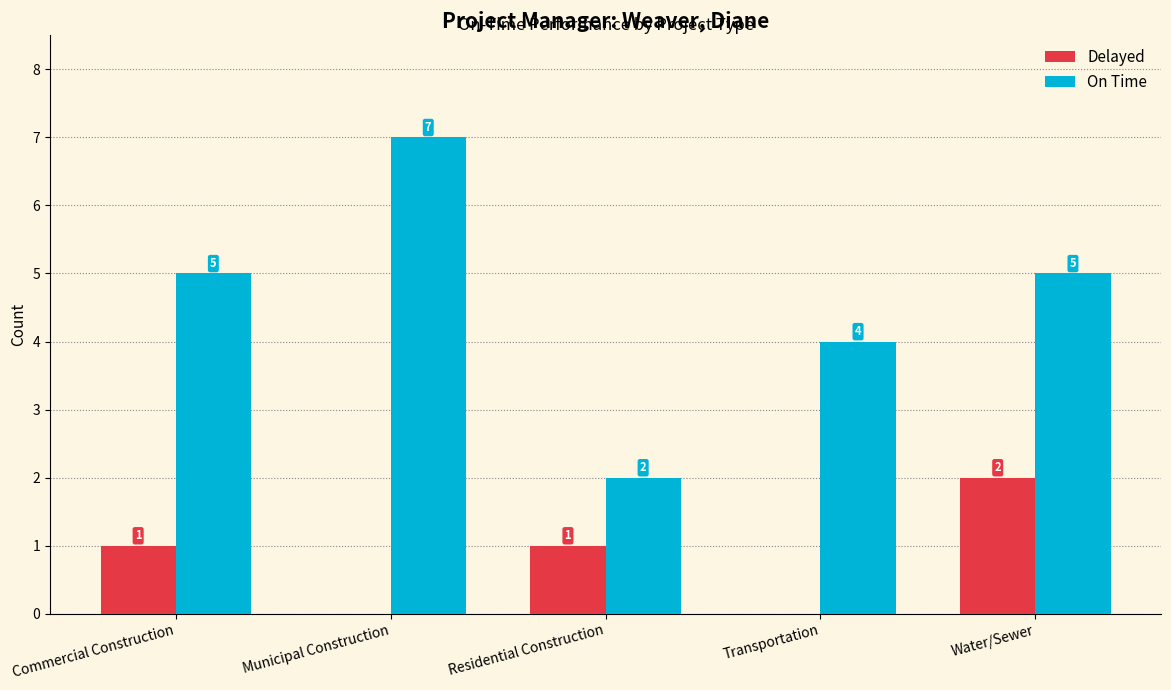

Is the value of Delayed at Residential Construction greater than the value of On Time at Commercial Construction?

No